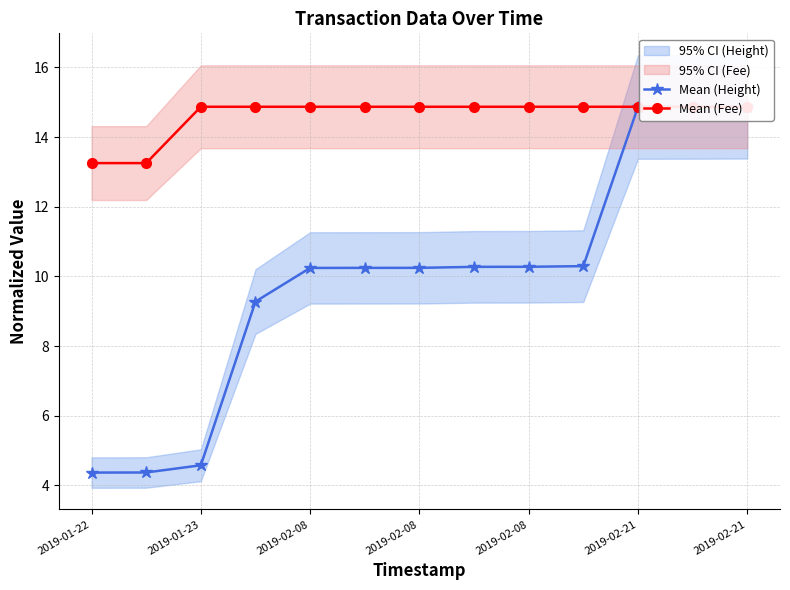

How many data points does each series have?

13